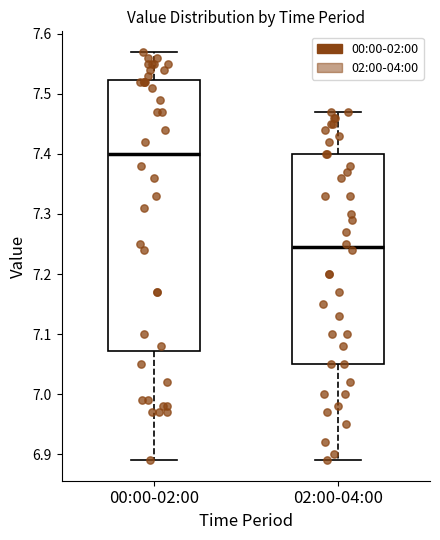

Comparing the boxes themselves (not the whiskers), which one is the tallest?

00:00-02:00